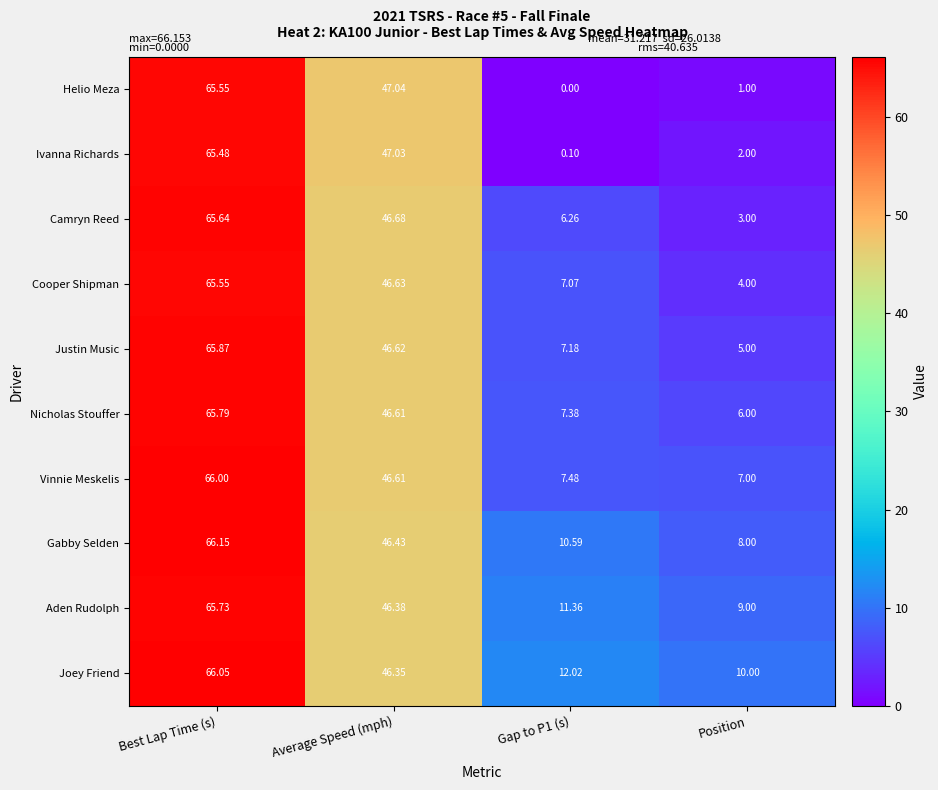

Rank the series at Position from lowest to highest value.

Helio Meza, Ivanna Richards, Camryn Reed, Cooper Shipman, Justin Music, Nicholas Stouffer, Vinnie Meskelis, Gabby Selden, Aden Rudolph, Joey Friend